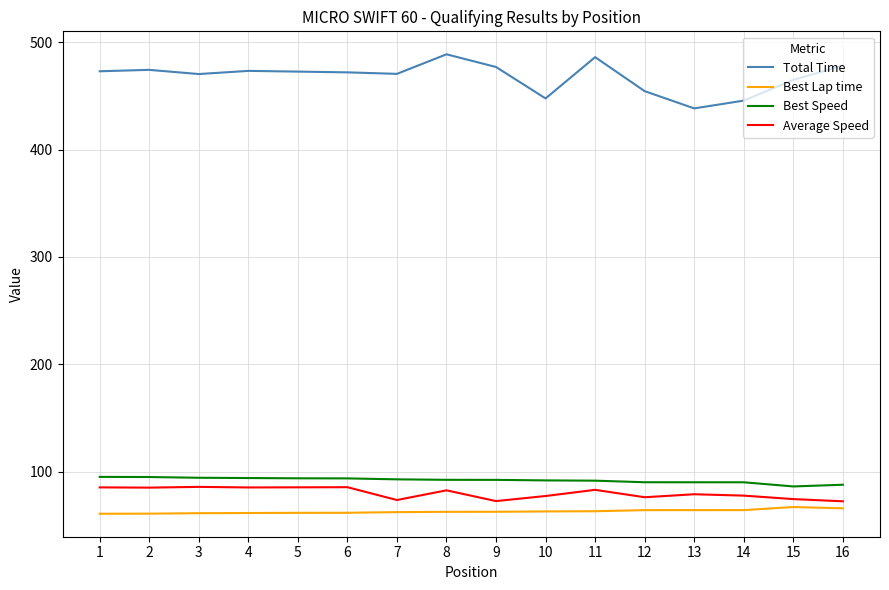

Is the value of Average Speed at 15 greater than the value of Total Time at 3?

No